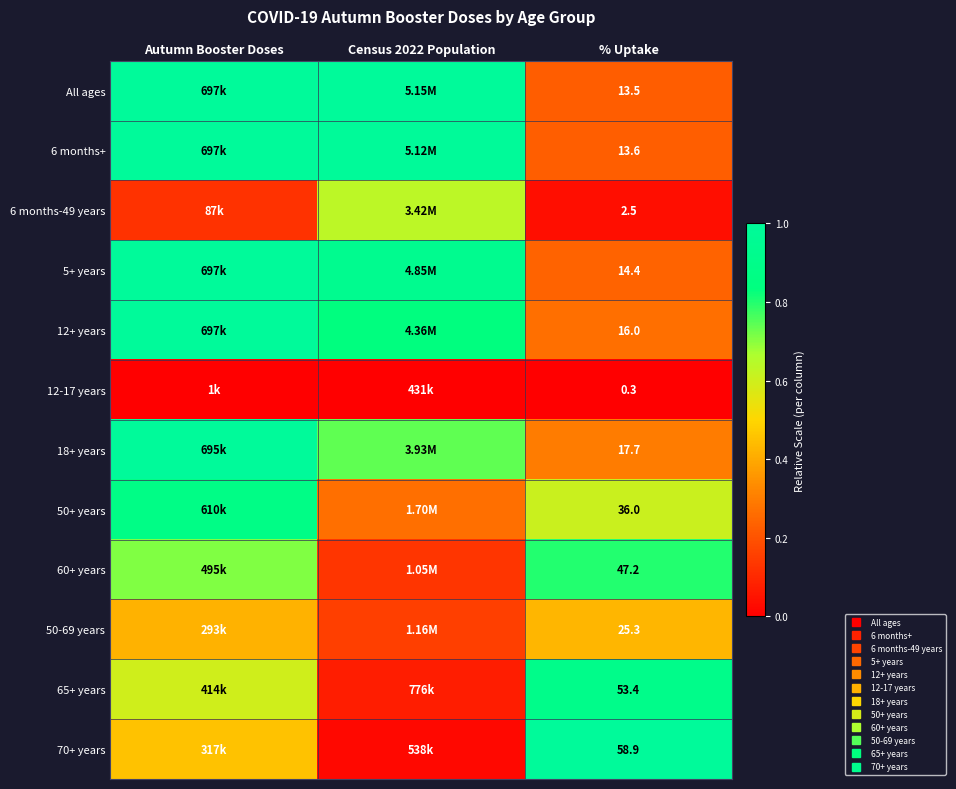

How many series are shown in this chart?

12